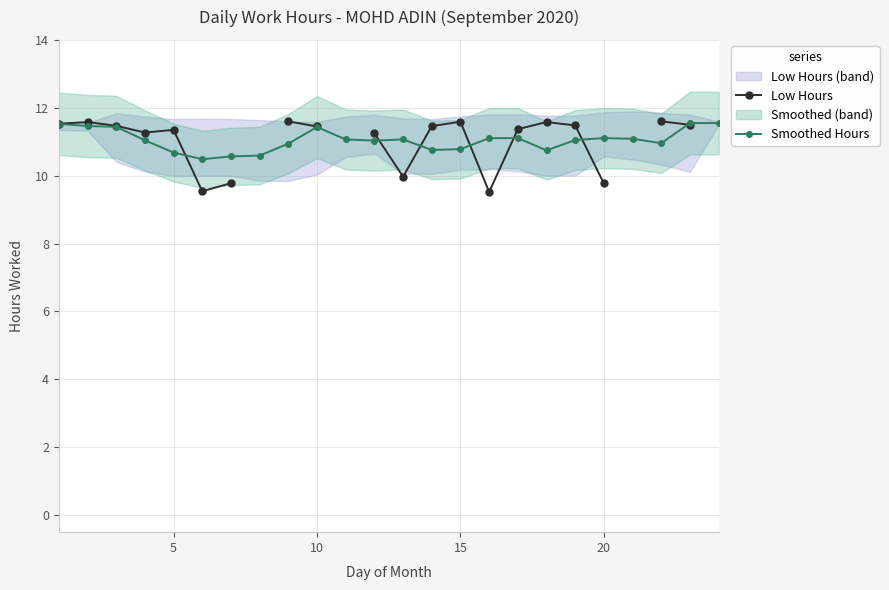

The value of Smoothed Hours at 15 is 19.6. True or false?

False